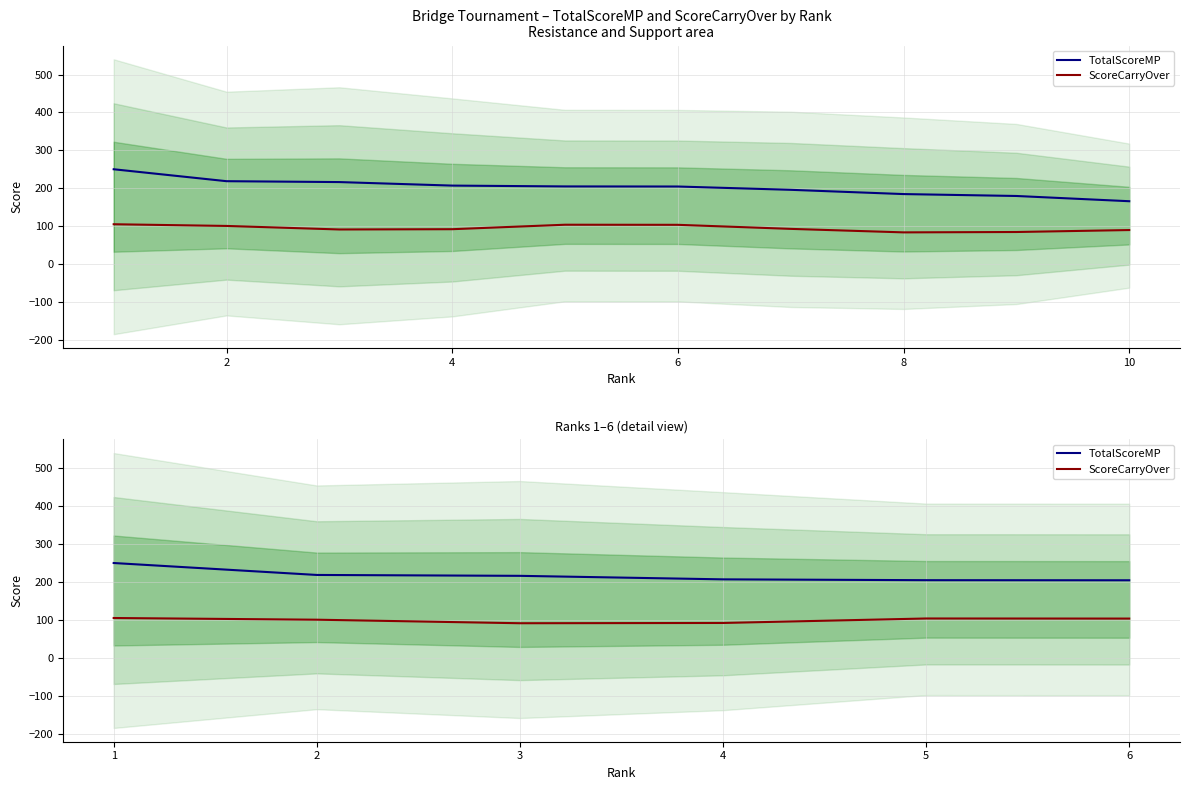

True or false: TotalScoreMP has more than 2 points higher than both neighbors.

False